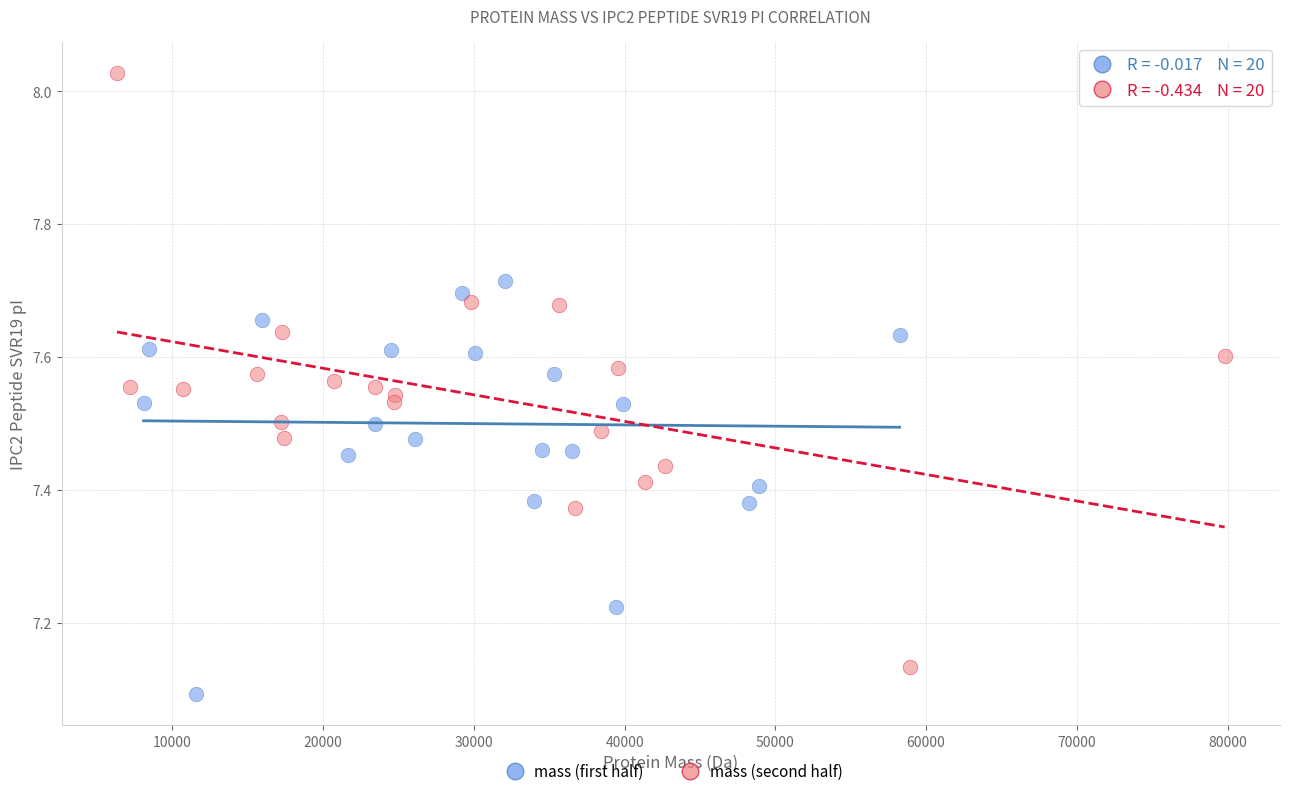

Which series has the largest Y range (max minus min)?

mass (second half)